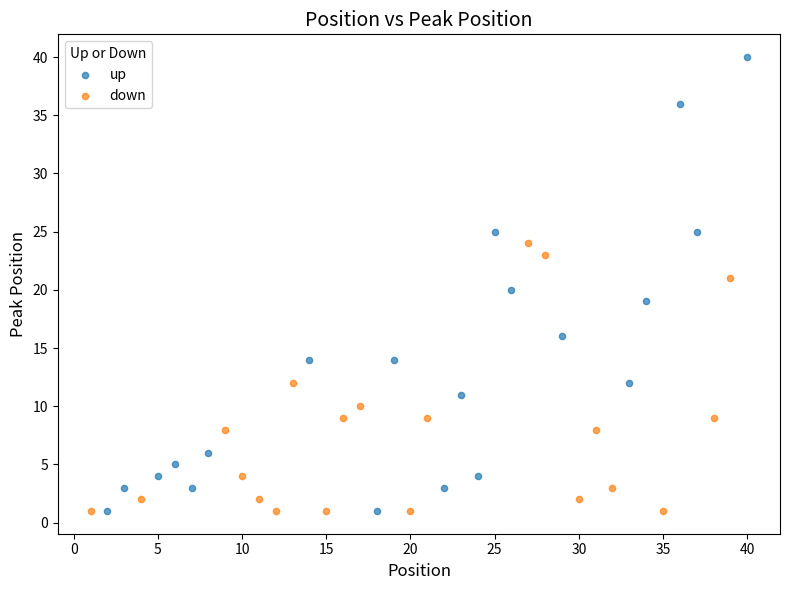

Which series has the largest Y range (max minus min)?

up